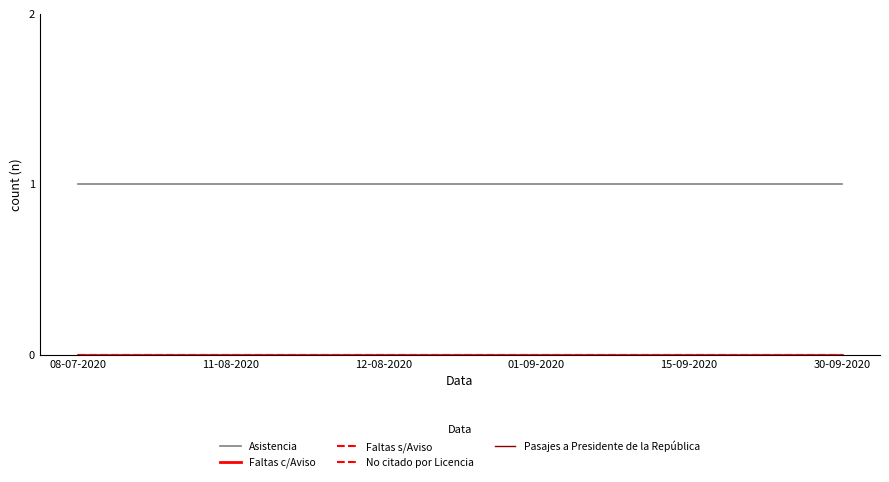

The value of Pasajes a Presidente de la República at 30-09-2020 is 0. True or false?

True